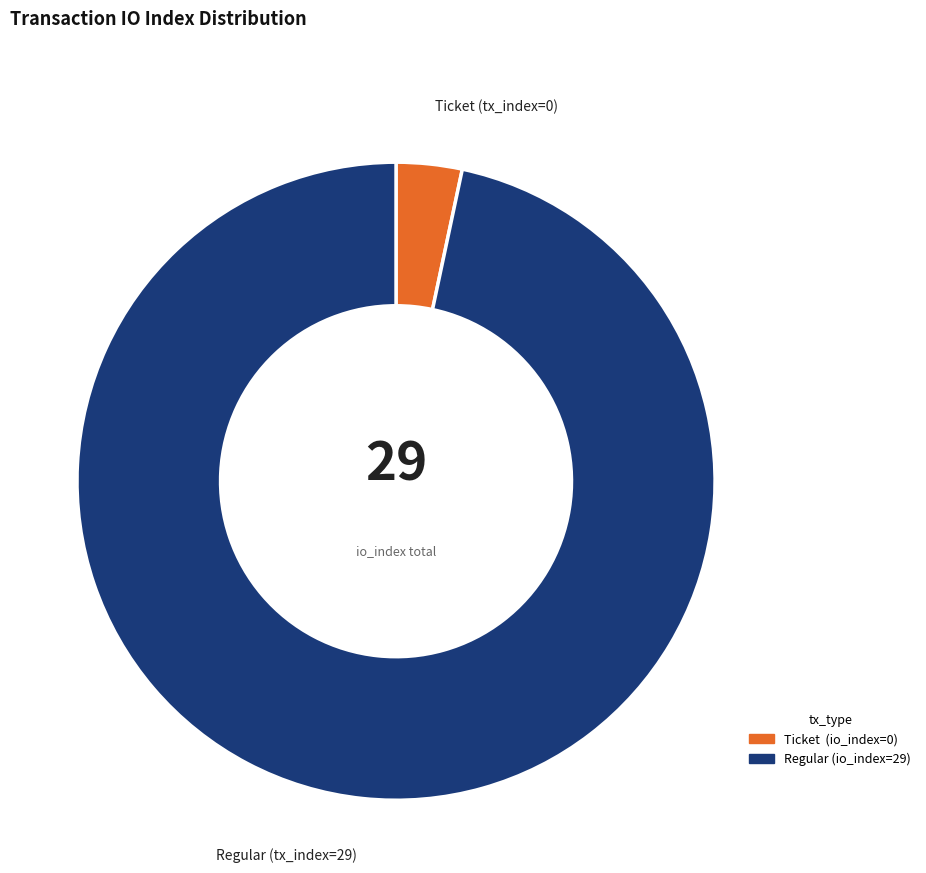

Is there a majority slice in this chart?

Yes